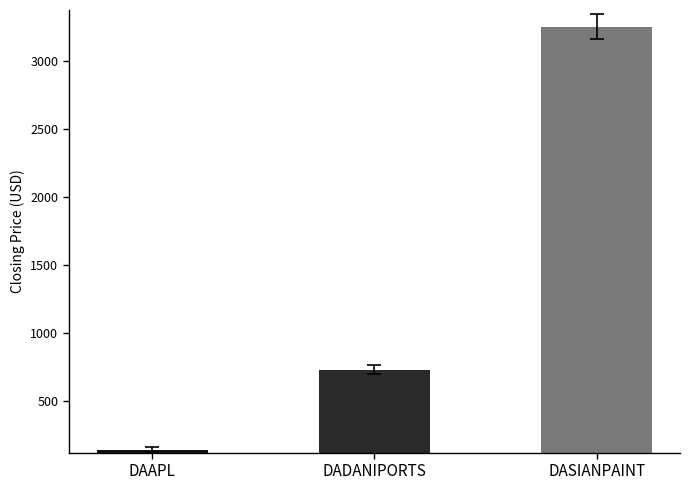

How many values are below 731?

1